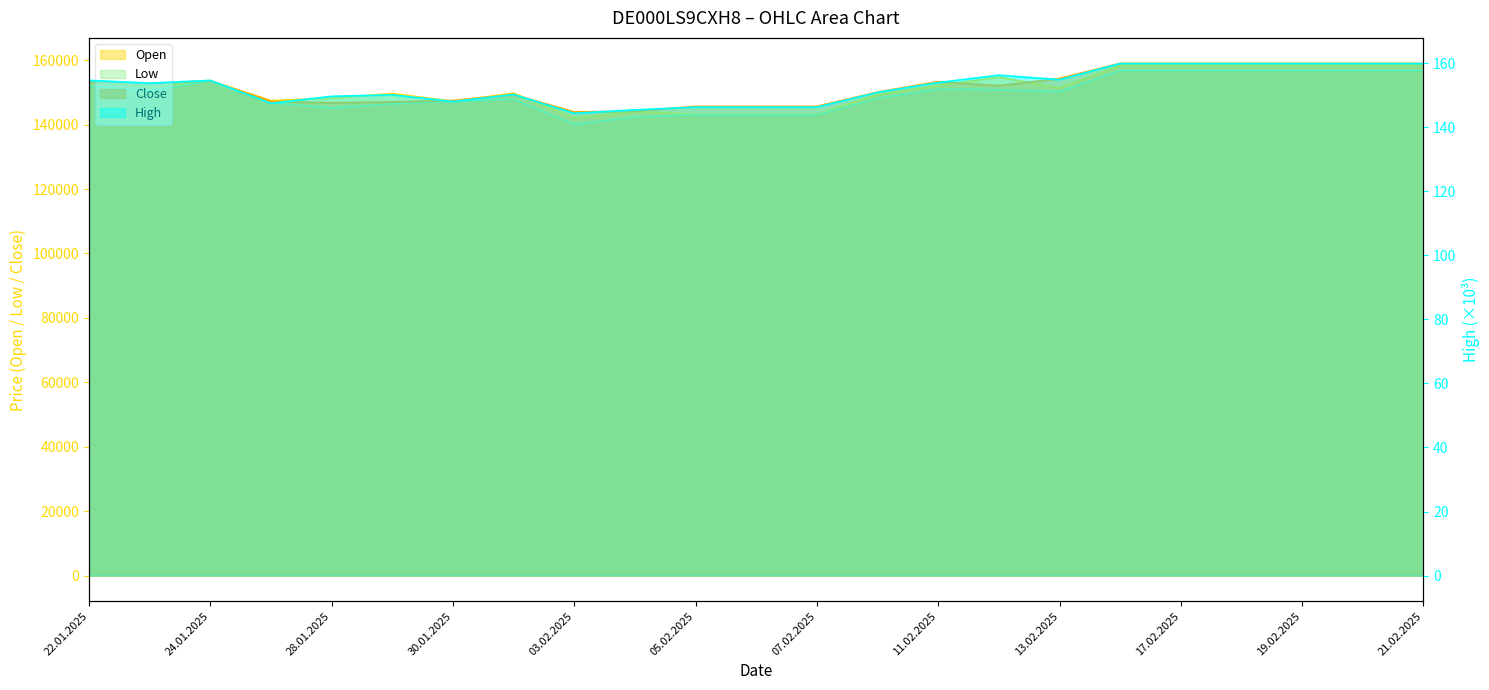

What position from the left is 14.02.2025?

18